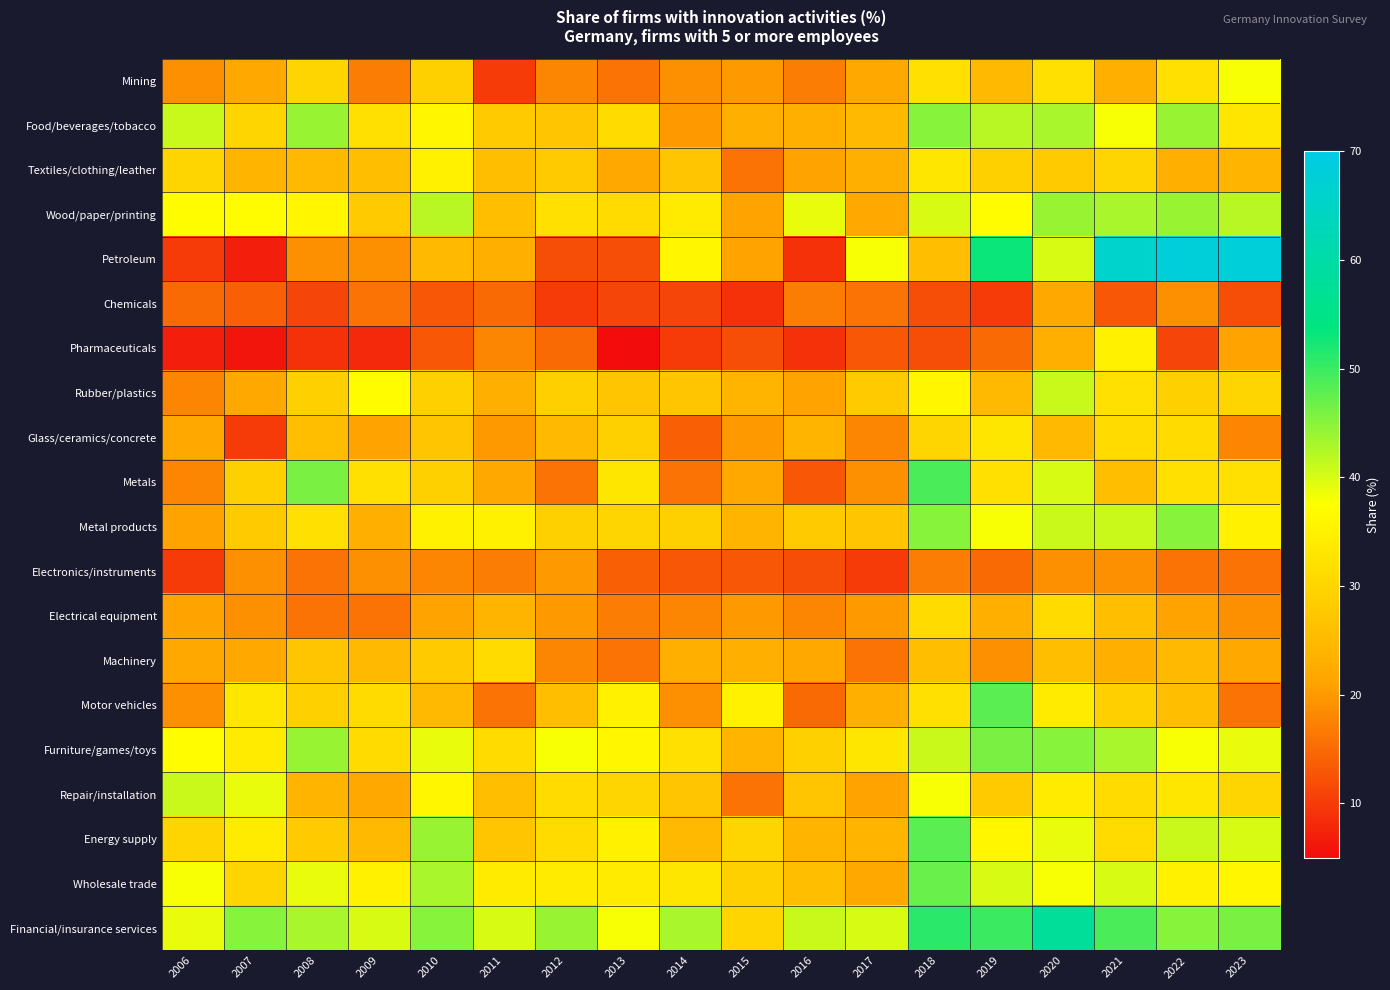

What is the total value across all series at 2012?

503